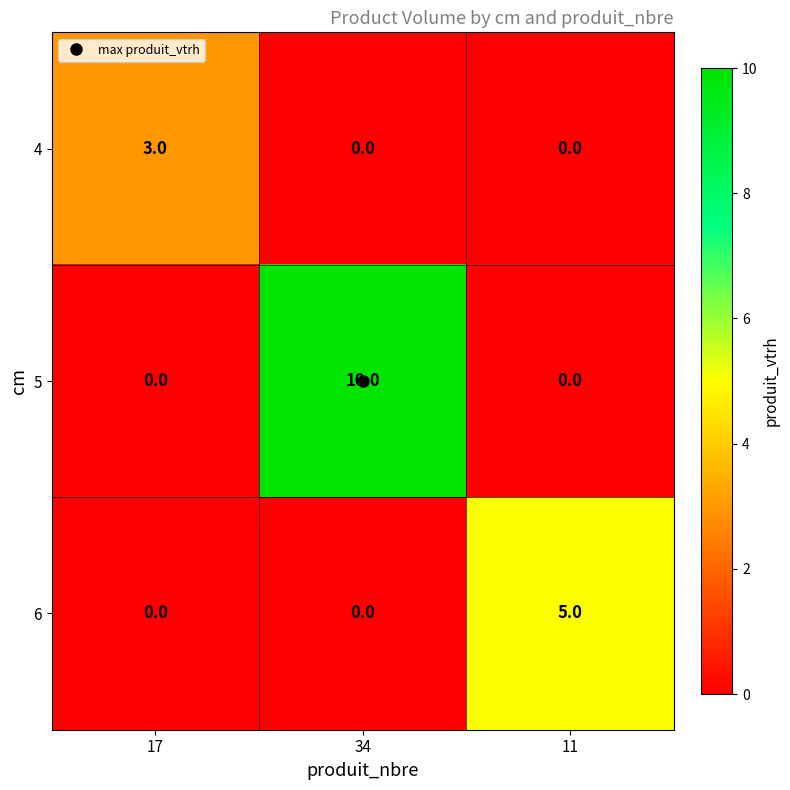

At which category is the sum across all series the highest?

34